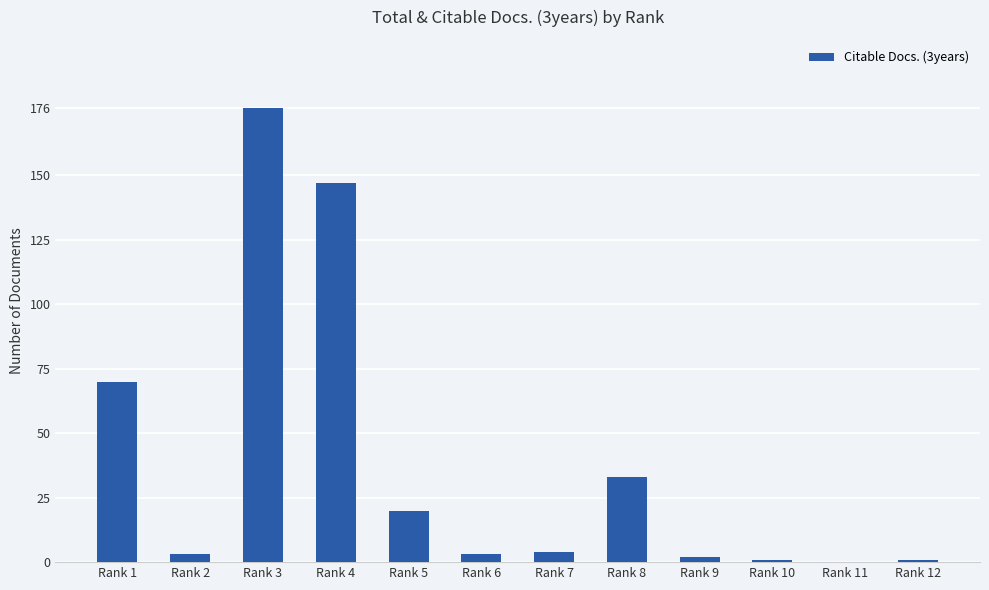

Which has a higher value, Rank 10 or Rank 4?

Rank 4